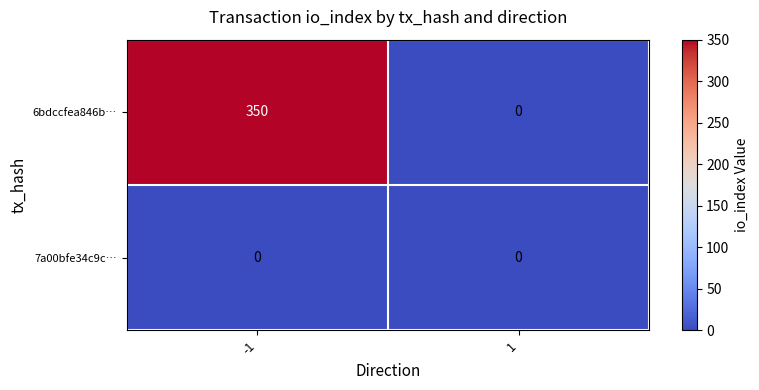

List the series in order of their overall mean, highest first.

6bdccfea846b…, 7a00bfe34c9c…